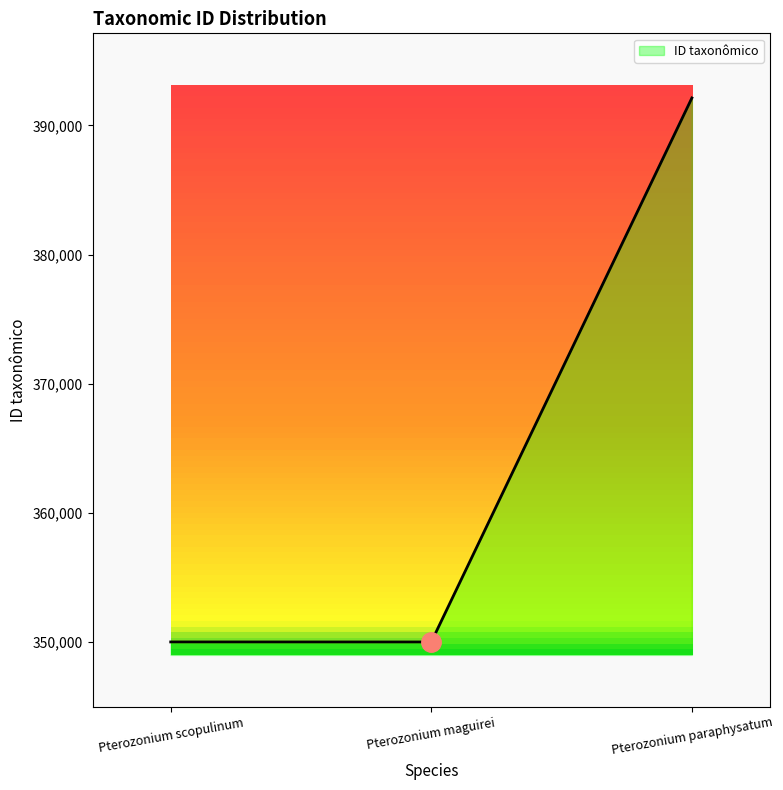

How many series are shown in this chart?

1